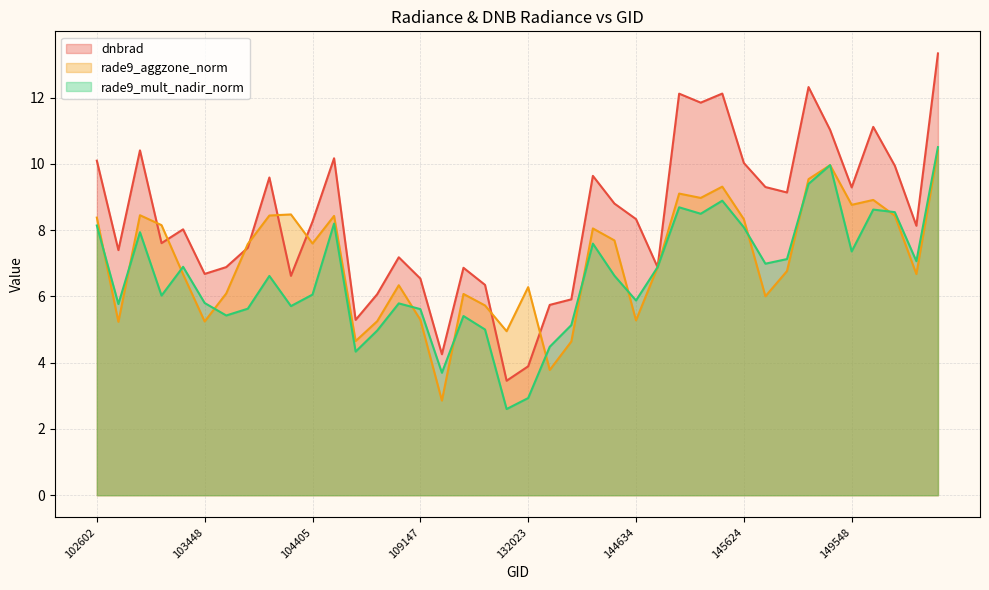

What is the total value across all series at 149548?

25.4